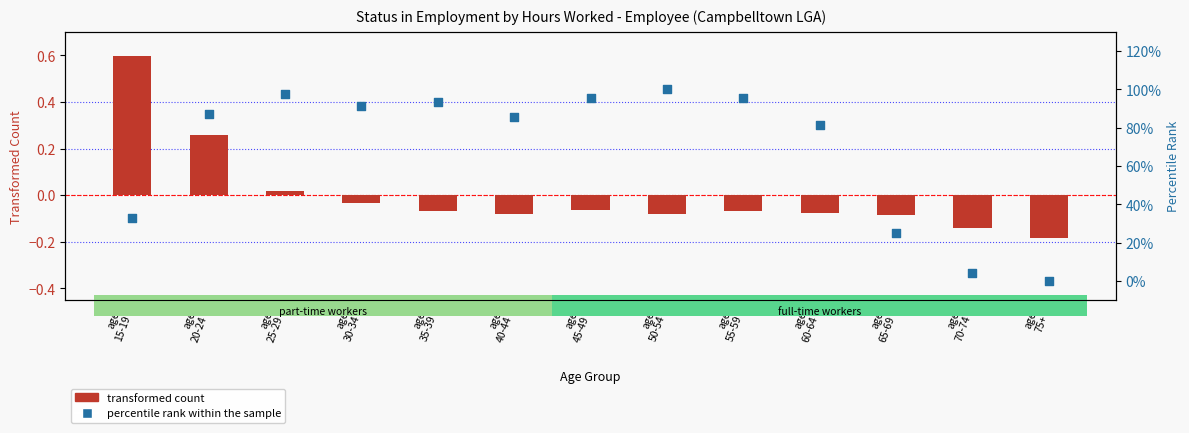

Which series has the largest total across all categories?

percentile rank within the sample